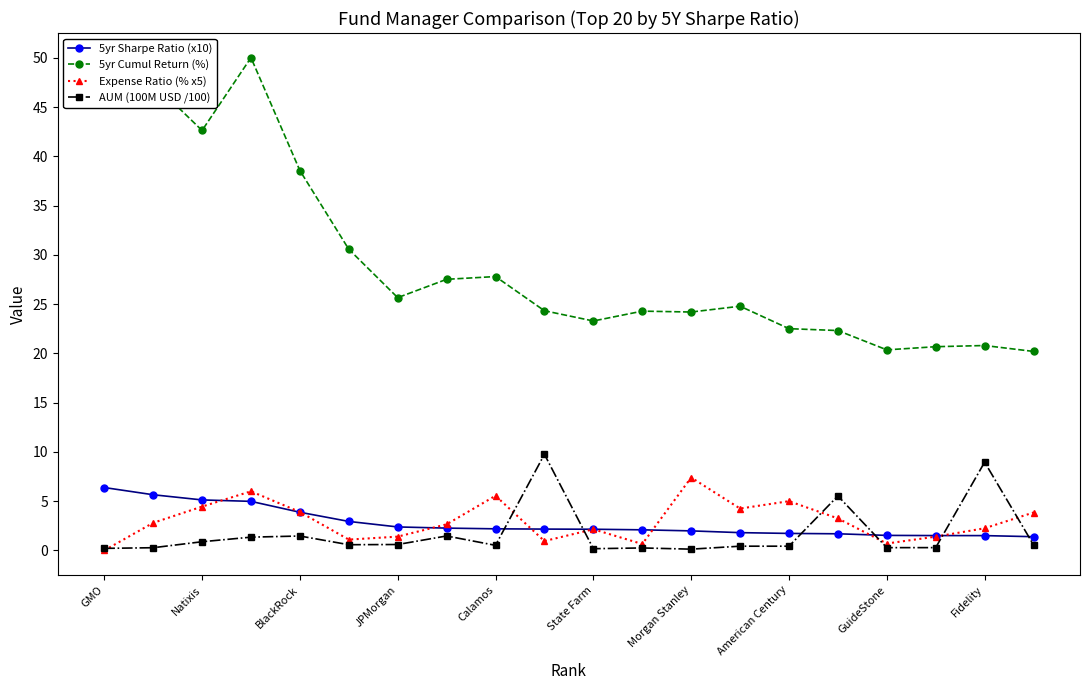

Does the chart display data point markers on the line(s)?

Yes